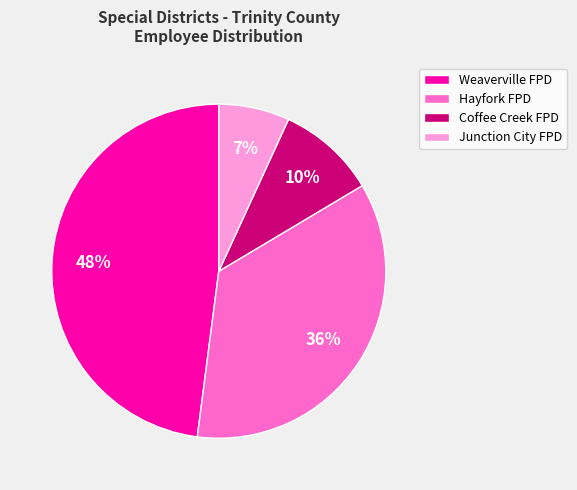

True or false: Hayfork FPD accounts for 22% of the total.

False